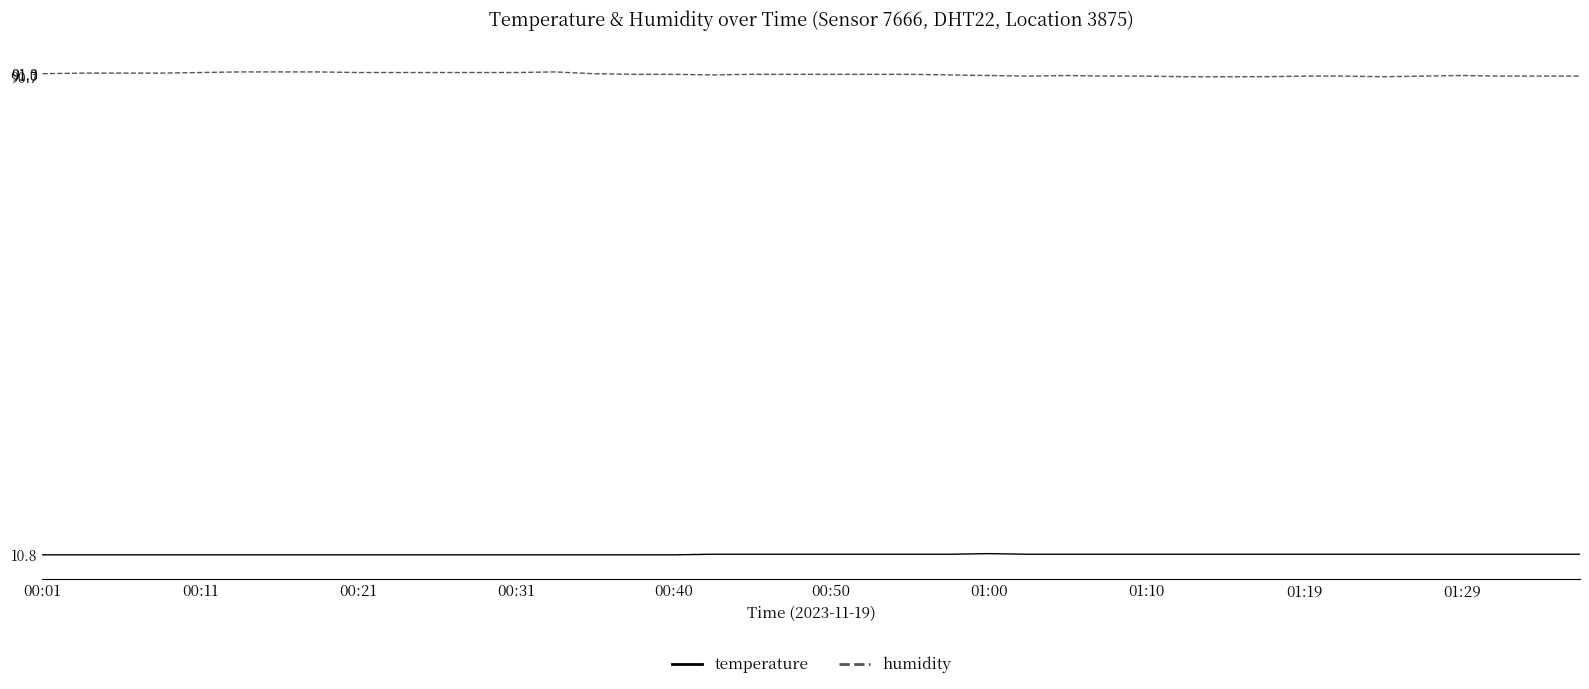

Count the number of categories in the chart.

40